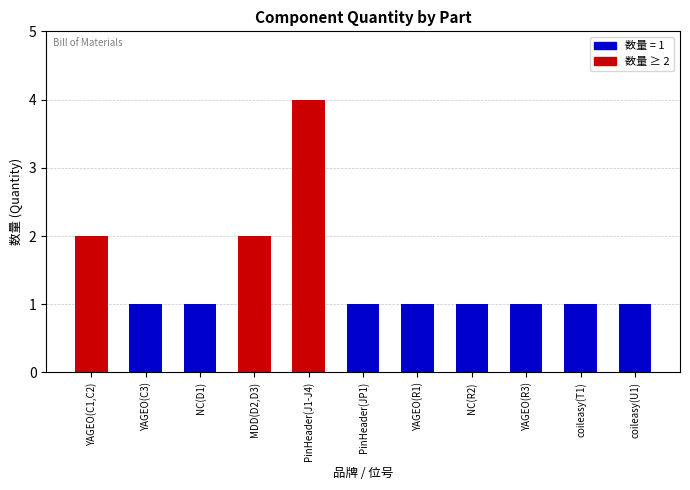

What is the ratio of the value at MDD(D2,D3) to the value at YAGEO(C3)?

2.0